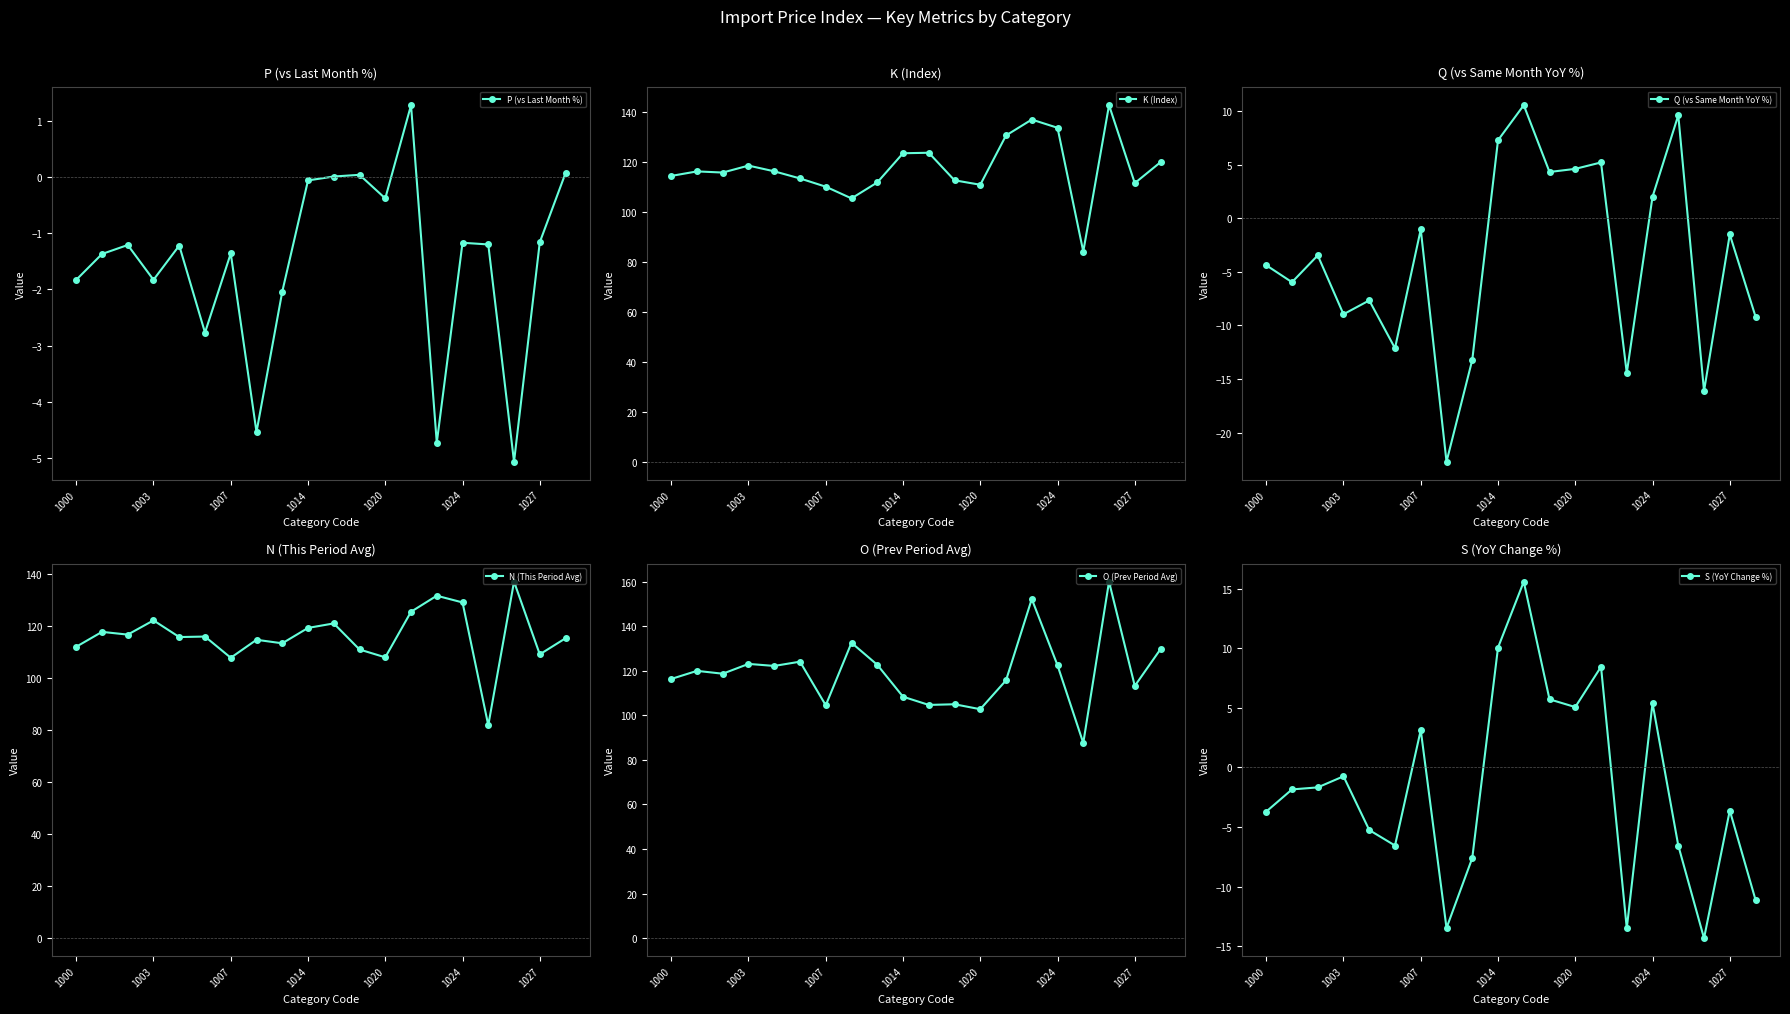

What is the sum of the P (vs Last Month %) values at 1014 and 1027?

-1.2